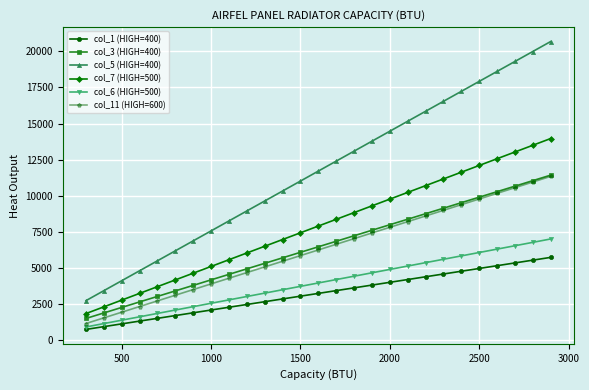

Which series has the widest spread of values?

col_5 (HIGH=400)